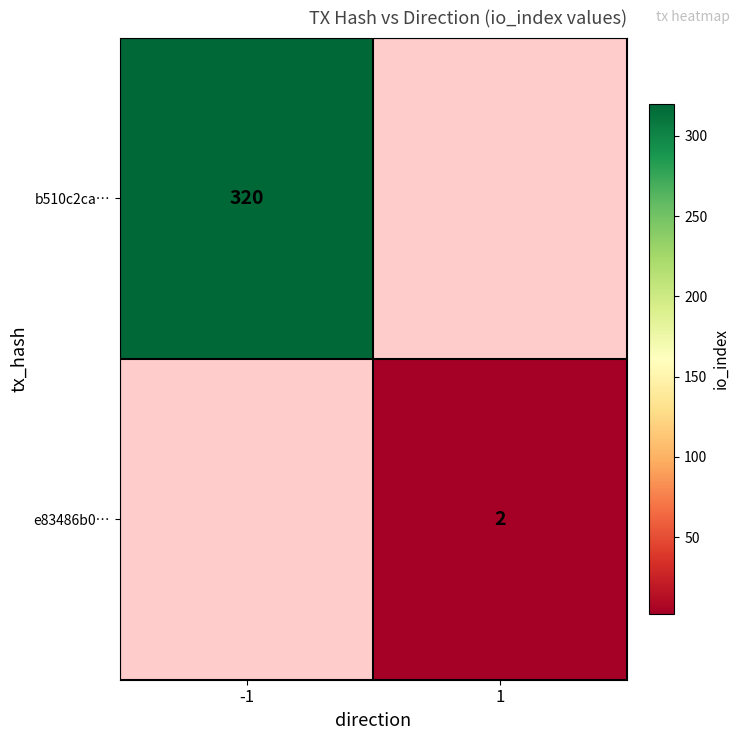

Is it true that b510c2ca… equals 68 at -1?

False